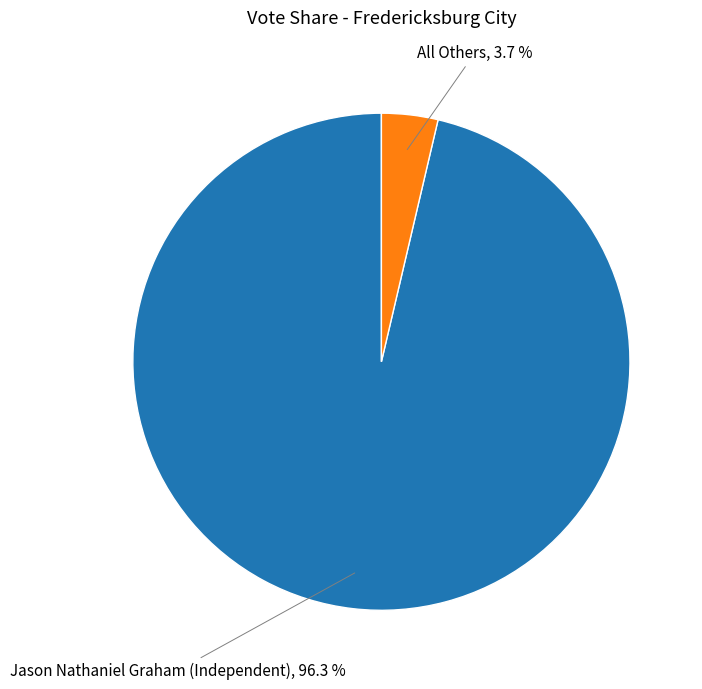

Which category has the biggest portion of the pie?

Jason Nathaniel Graham (Independent)